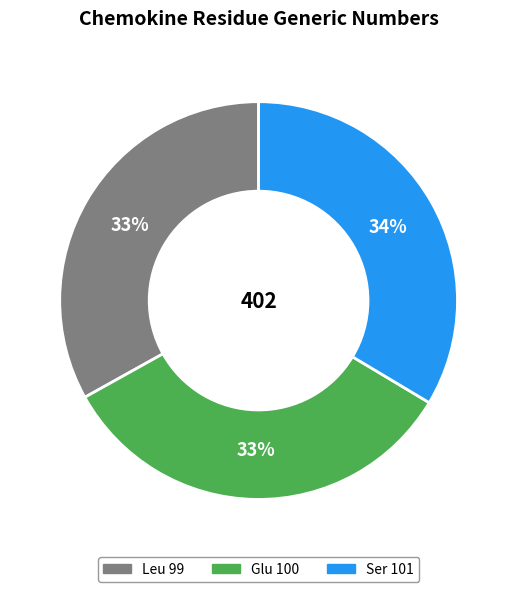

Do Glu 100 and Ser 101 together represent more than half of the pie?

Yes